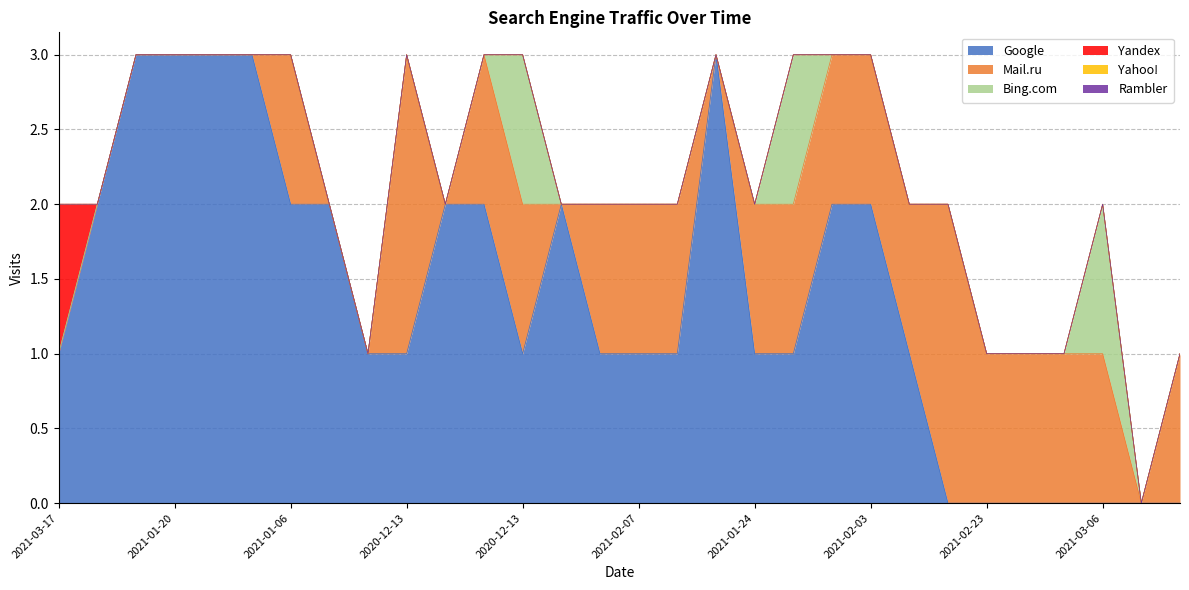

At how many categories does at least one series exceed 1?

15